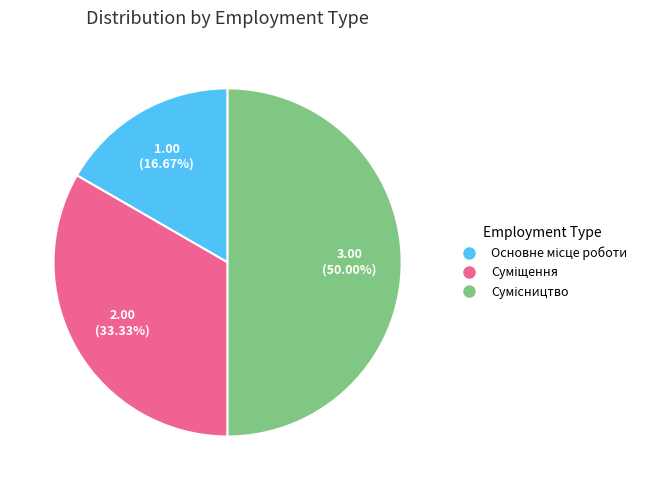

Between Сумісництво and Основне місце роботи, which is larger?

Сумісництво